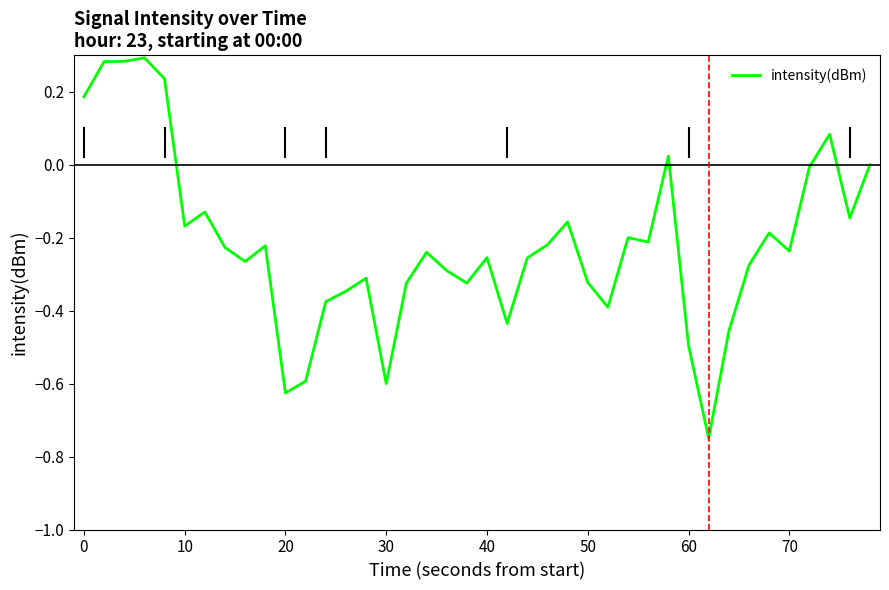

How many lines are shown in the chart?

1